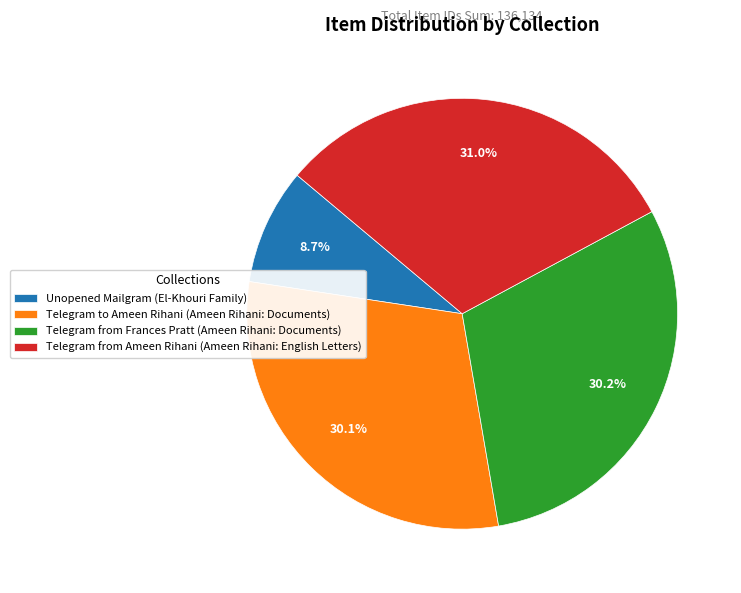

What percentage is the Telegram from Frances Pratt (Ameen Rihani: Documents) slice, to the nearest percent?

30%